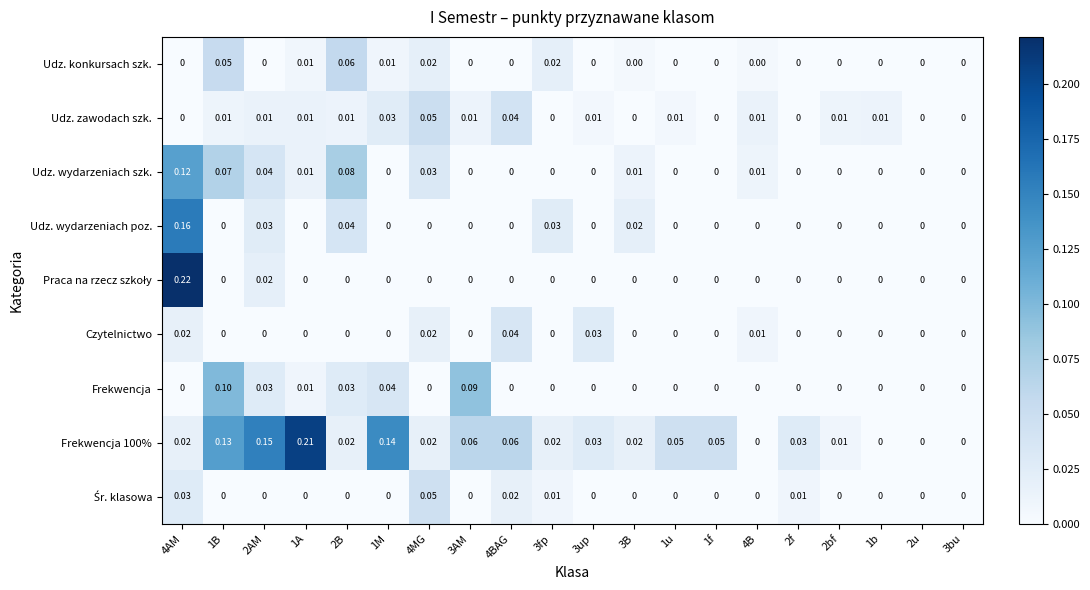

Between 2B and 2u, which series saw the biggest shift?

Udz. wydarzeniach szk.